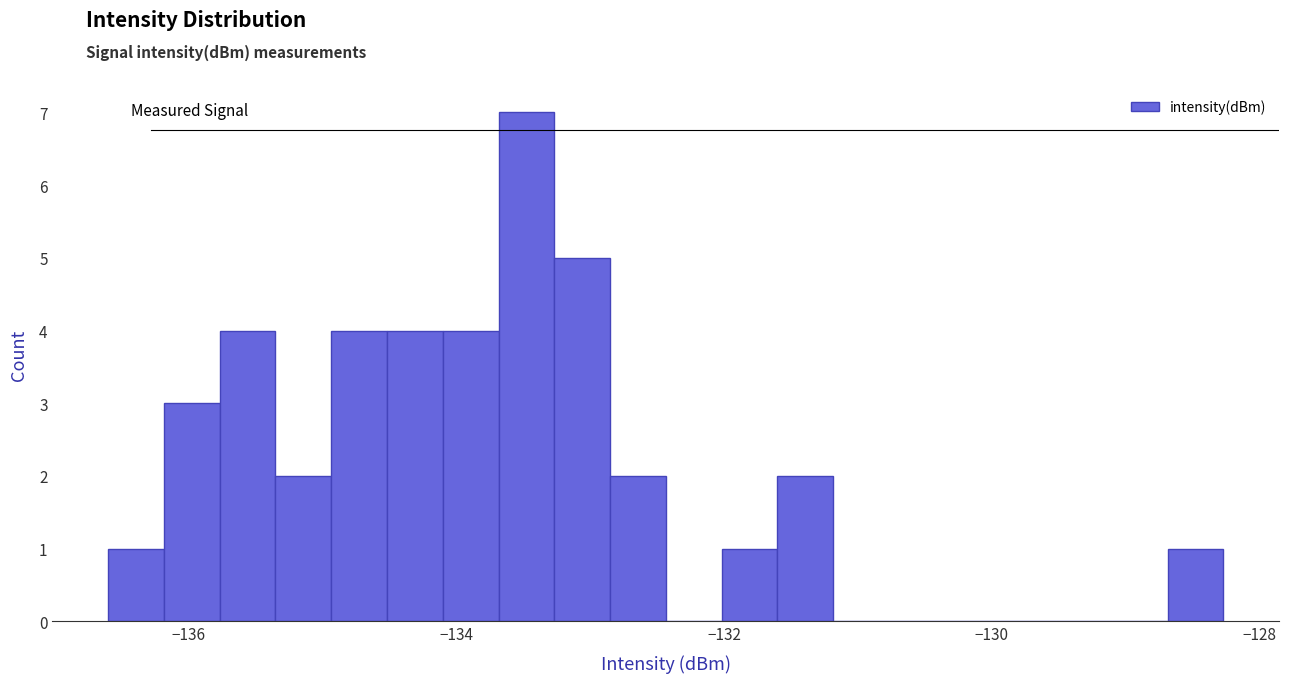

Around what value on the x-axis is the tallest bar? Give the approximate position of its centre, as read against the axis.

-133.4